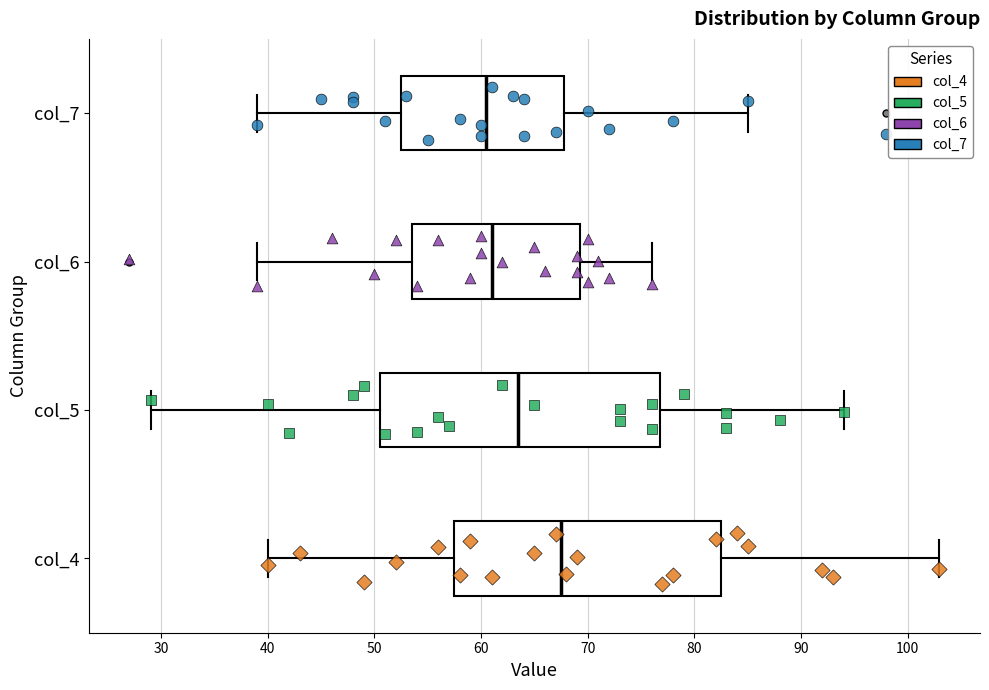

Where does the left whisker of the box for col_7 end on the x-axis? The values are not printed on the chart, so give them approximately, as read against the axis.

39